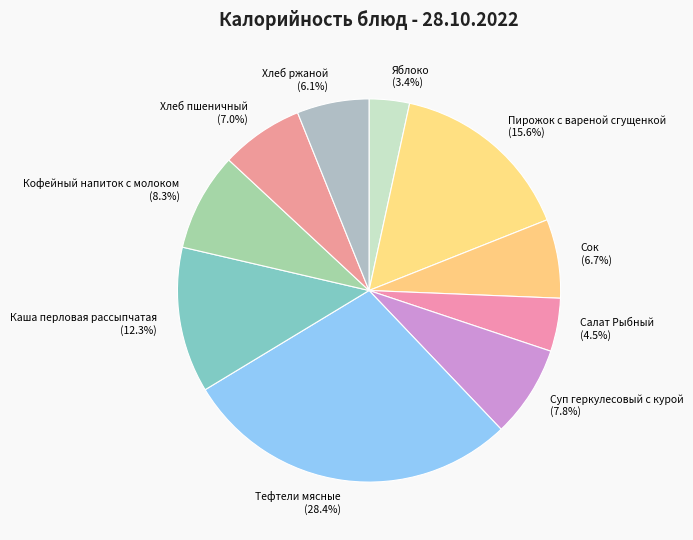

Does Хлеб ржаной represent more than half of the total?

No